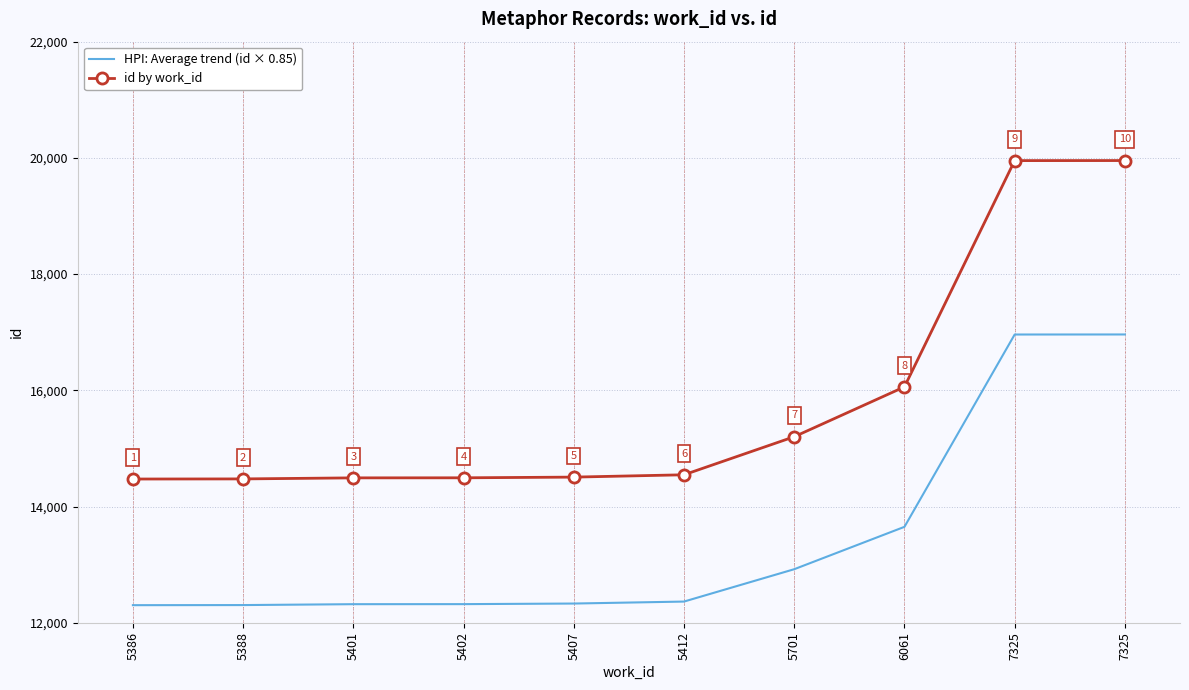

What are all the series names shown in the legend?

HPI: Average trend (id × 0.85), id by work_id